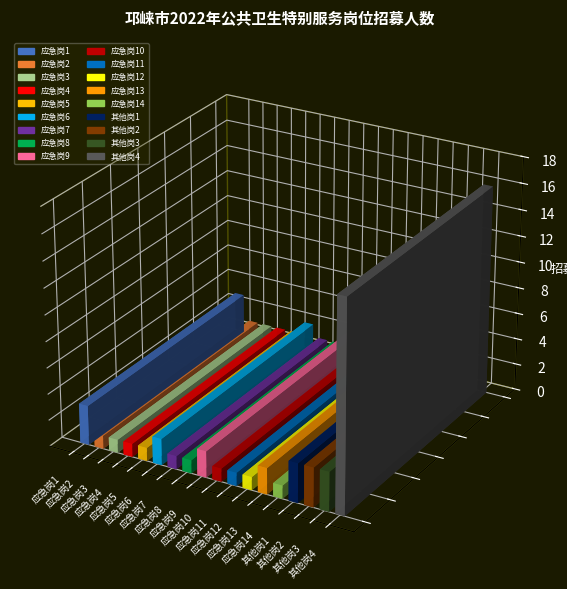

Reading left to right, extract all data points from this chart.

3	1	1	1	1	2	1	1	2	1	1	1	2	1	3	3	3	16